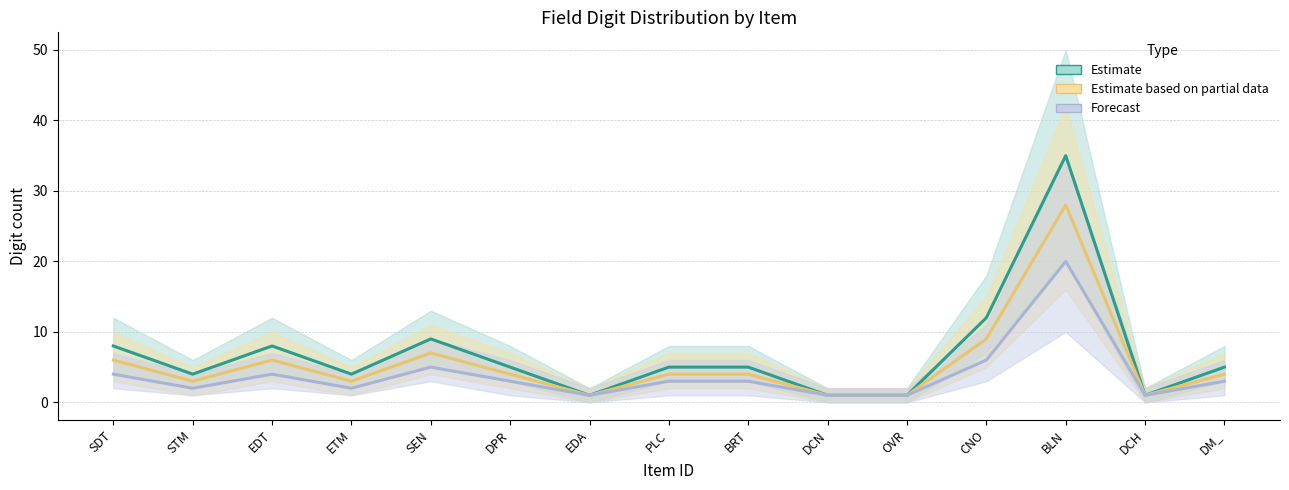

What is the minimum value shown in the chart?

1